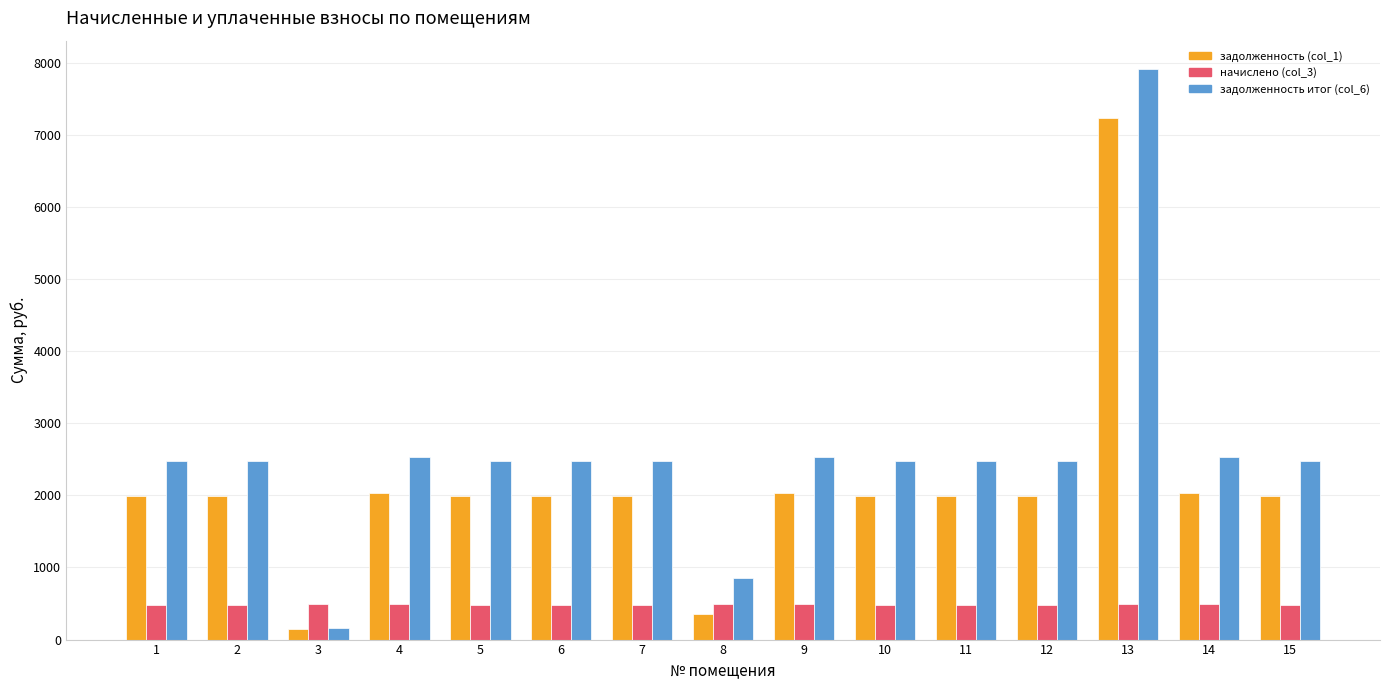

The value of начислено (col_3) at 9 is 869.1. True or false?

False